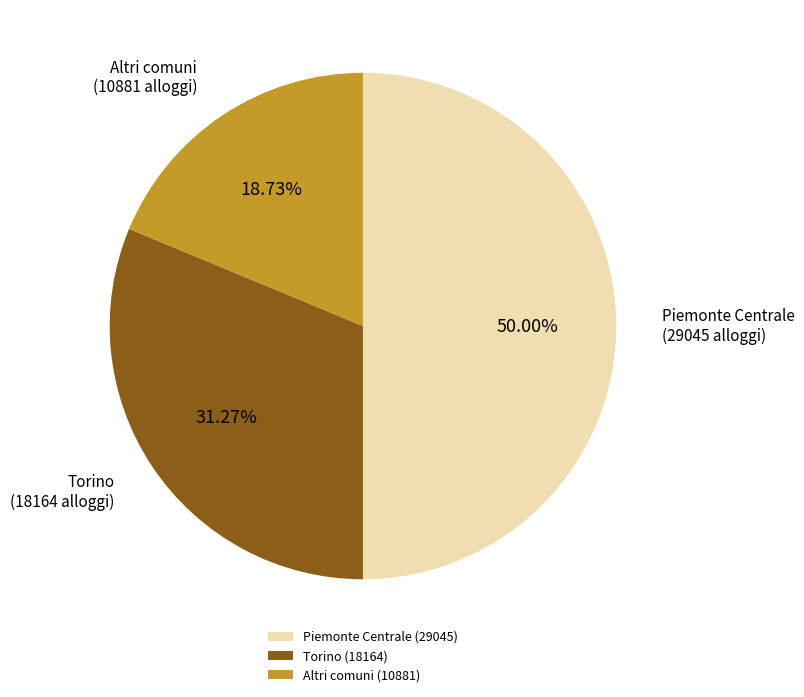

How many segments does this pie chart have?

3